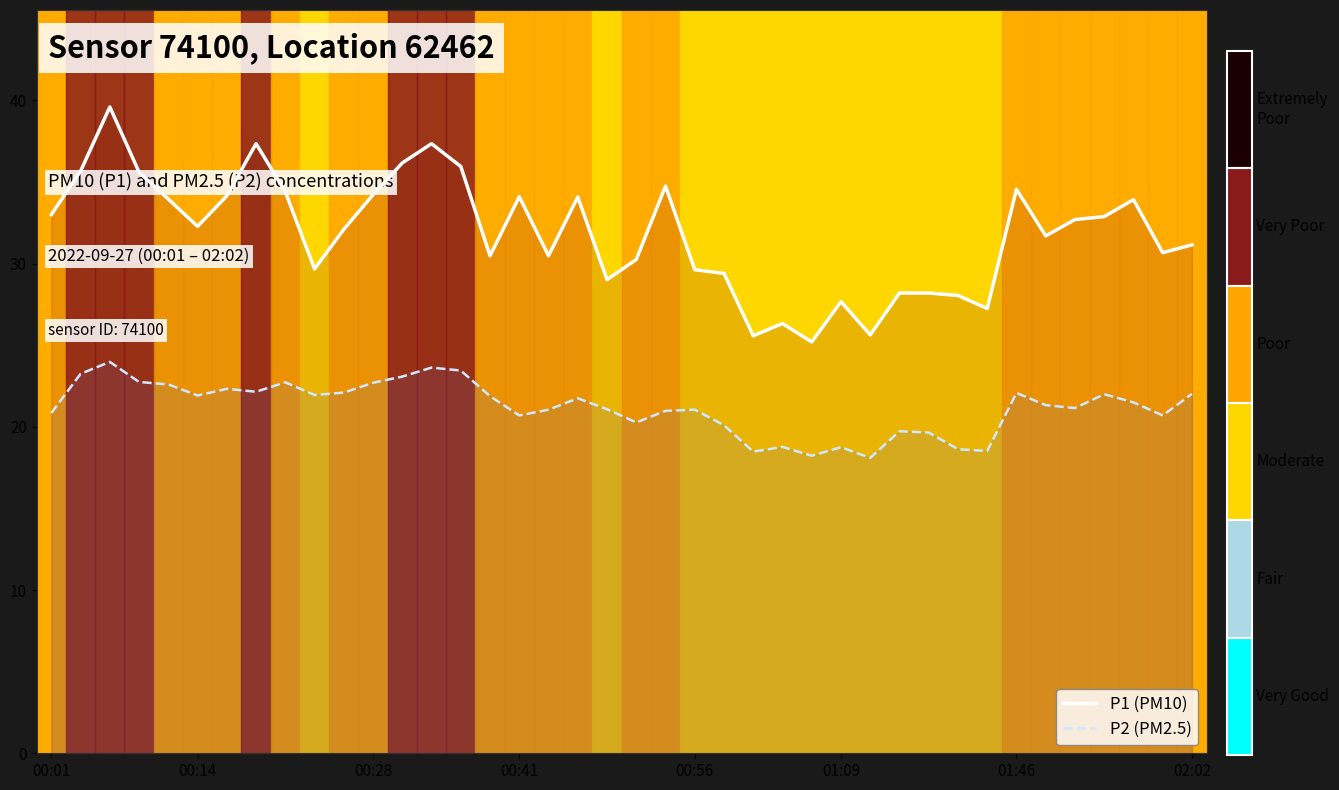

What is the difference between the highest and lowest values at 00:41?

12.9